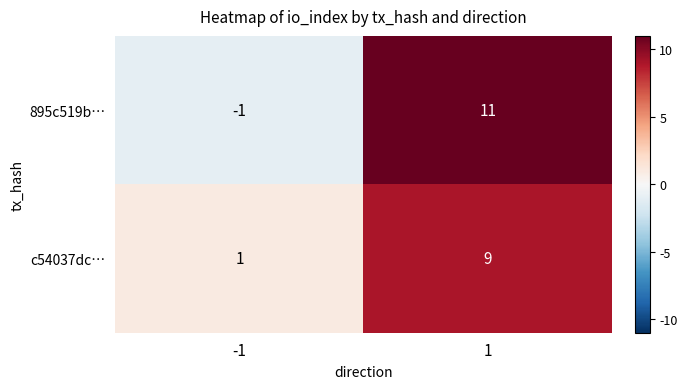

Reading left to right, list all the values displayed in this chart.

895c519b…: -1	11
c54037dc…: 1	9